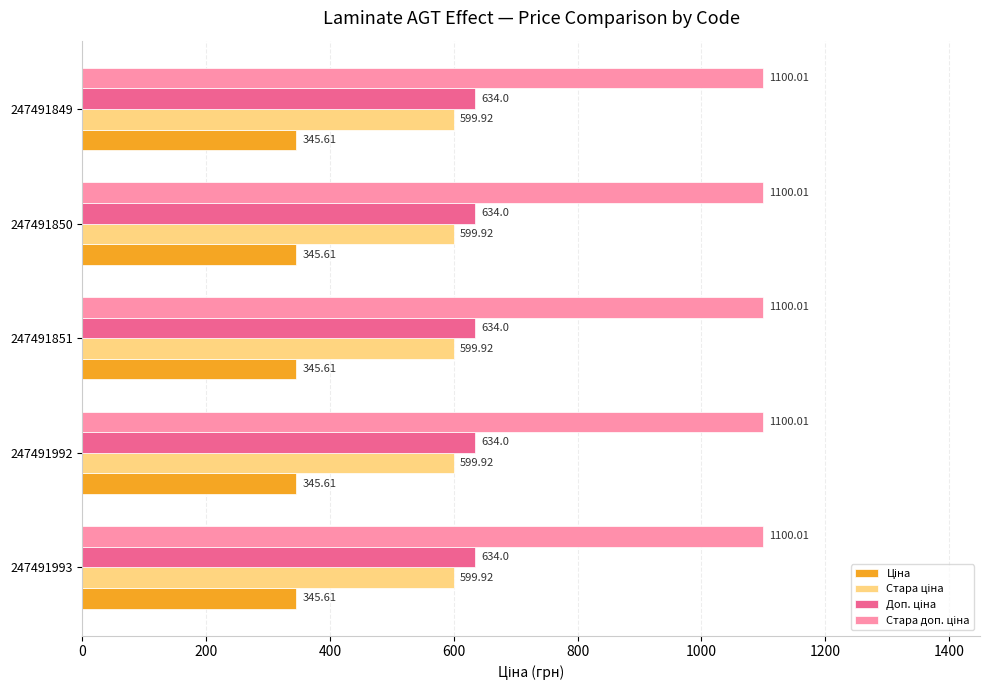

At how many categories does at least one series exceed 707?

5